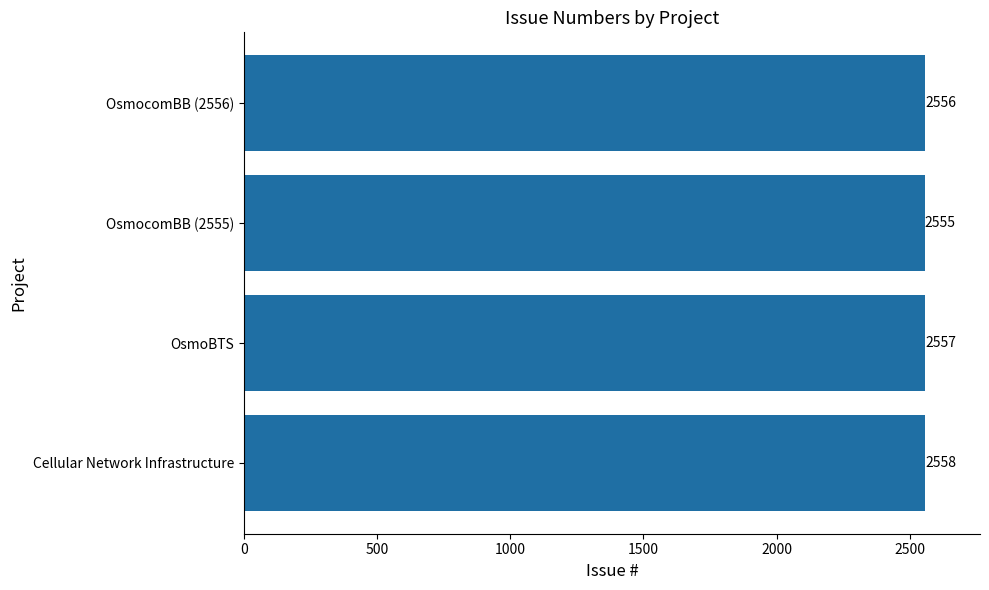

List the labels in order of value, largest first.

Cellular Network Infrastructure, OsmoBTS, OsmocomBB (2556), OsmocomBB (2555)